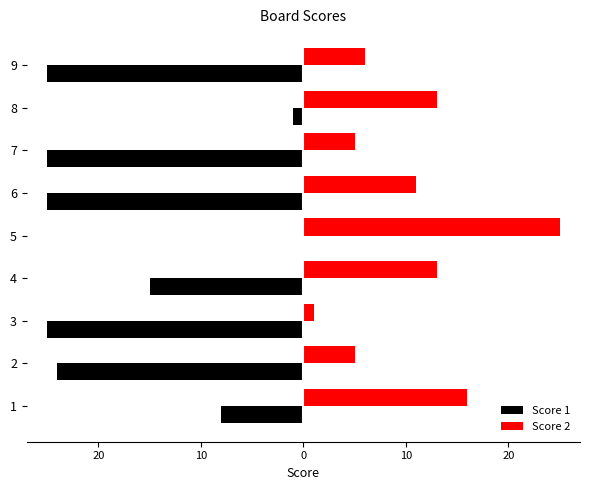

How many bars are there in each group?

2